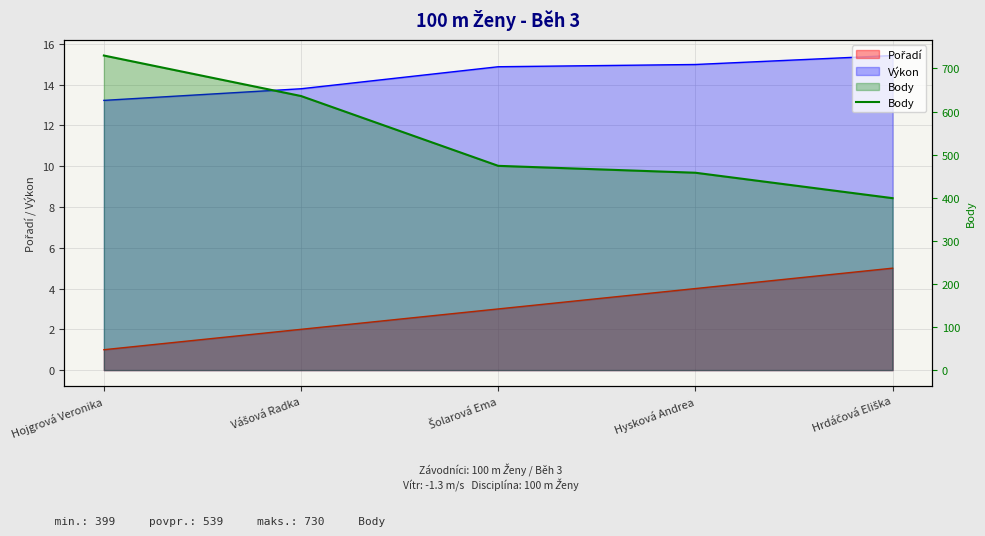

At which label does the data first exceed 474?

Hojgrová Veronika